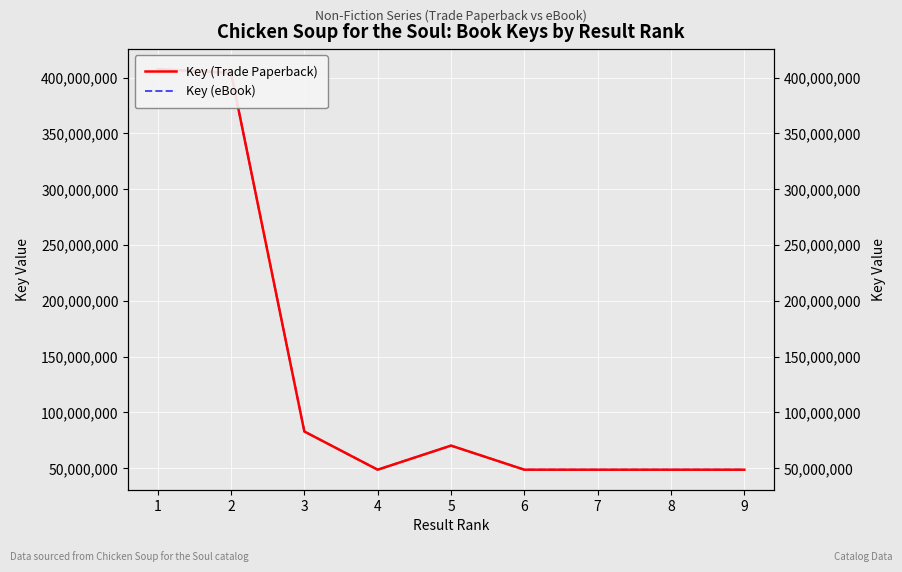

Count the number of categories in the chart.

9